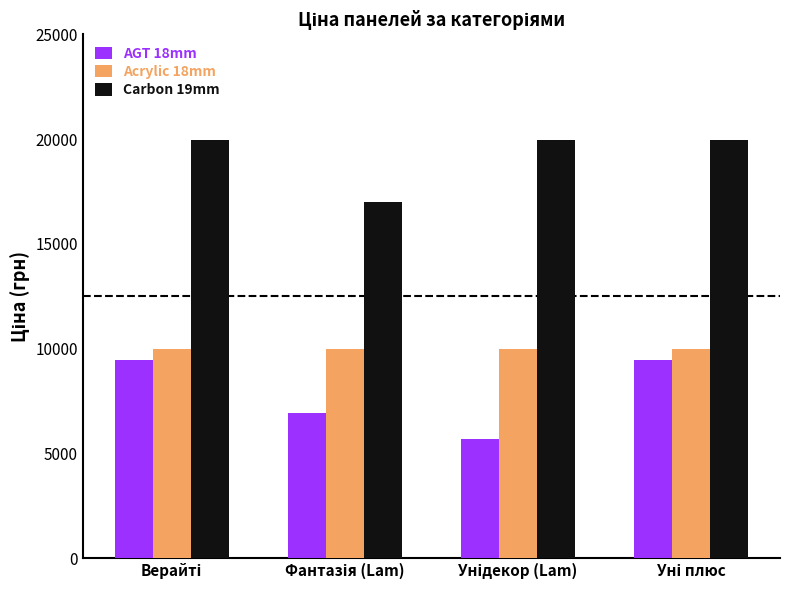

Reading right to left, what are all the values shown in this chart?

AGT 18mm: 9480.1	5673.8	6925.7	9480.1
Acrylic 18mm: 9975.0	9975.0	9975.0	9975.0
Carbon 19mm: 19964.2	19964.2	16976.3	19964.2